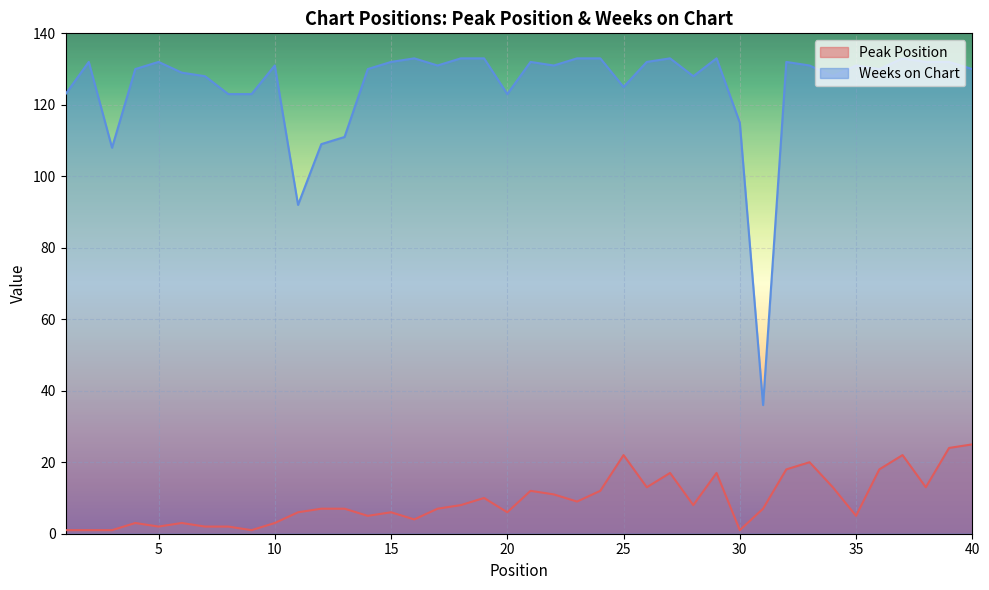

How many lines are shown in the chart?

2